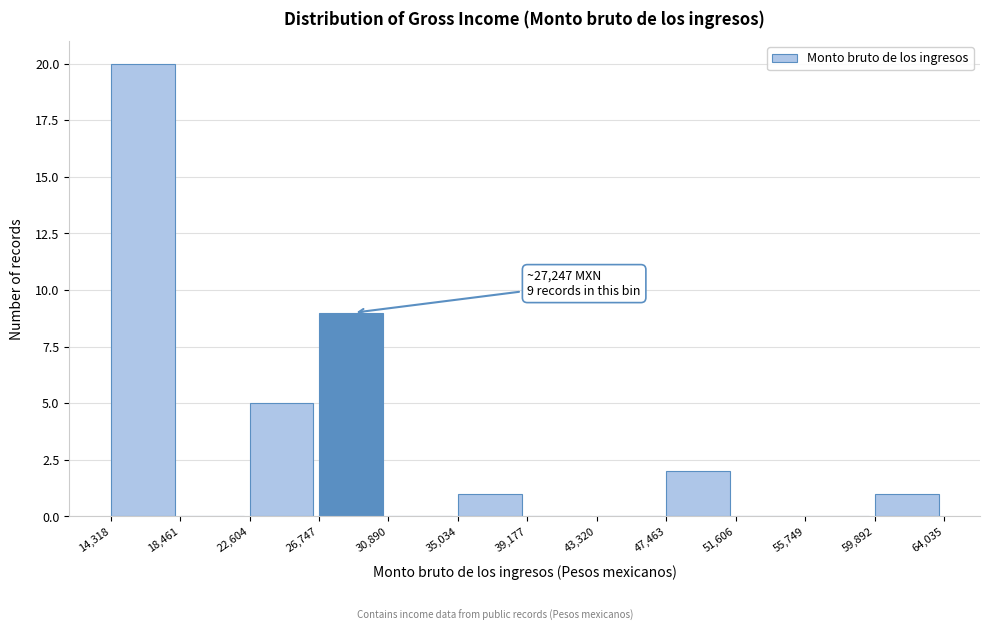

Which range on the x-axis has the tallest bar?

14,318 to 18,461